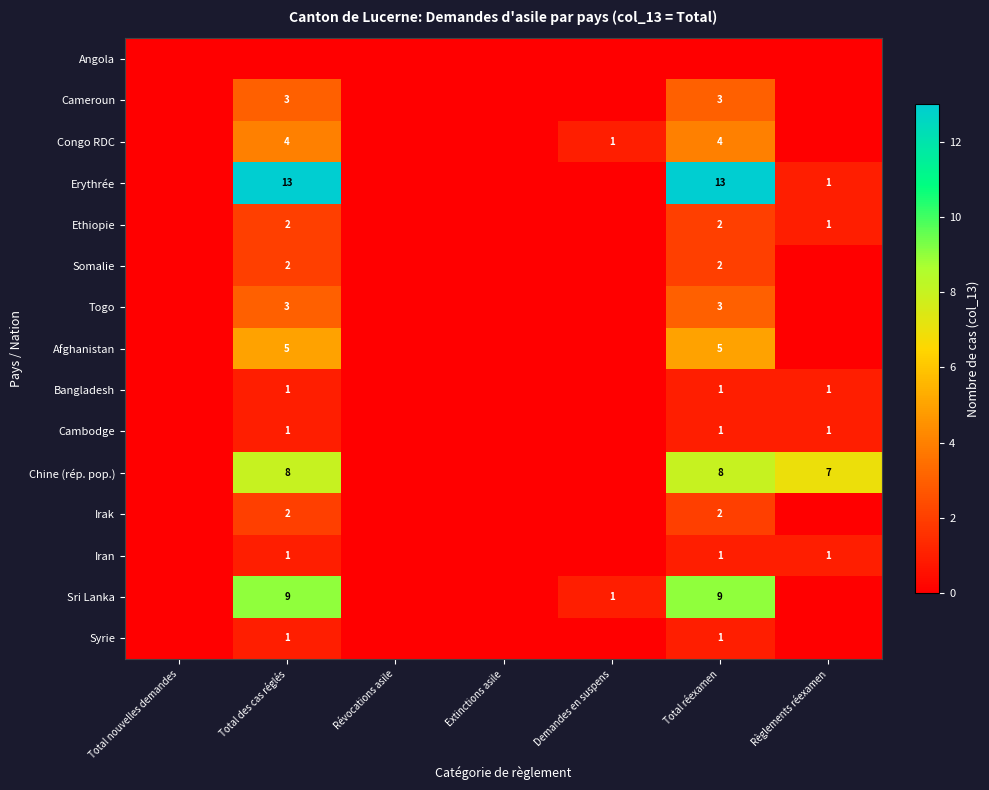

True or false: Somalie has a value of 1 at Total des cas réglés.

False